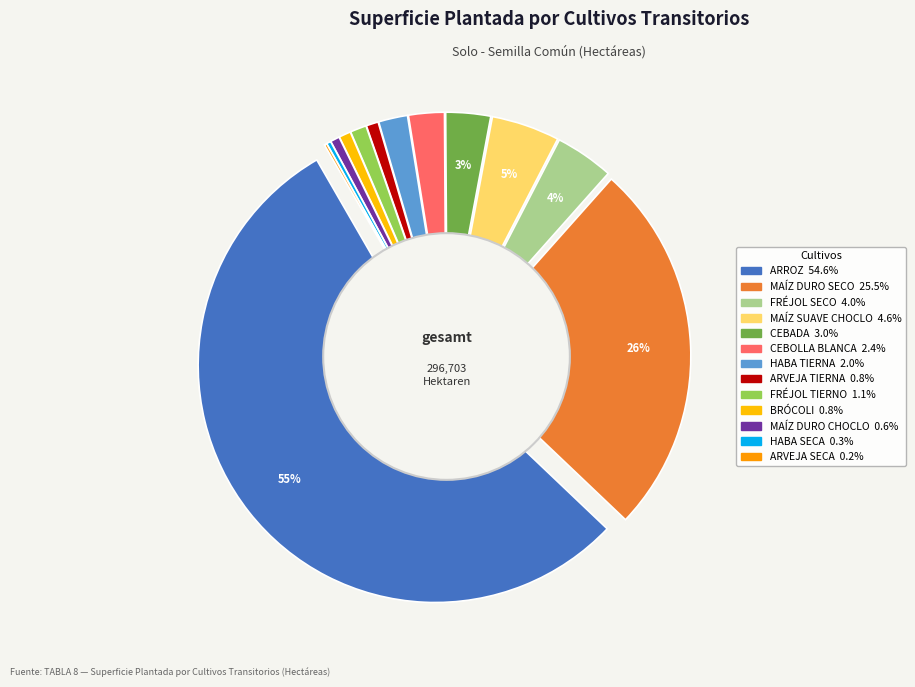

Which slice represents more than half of the pie?

ARROZ (EN CÁSCARA)